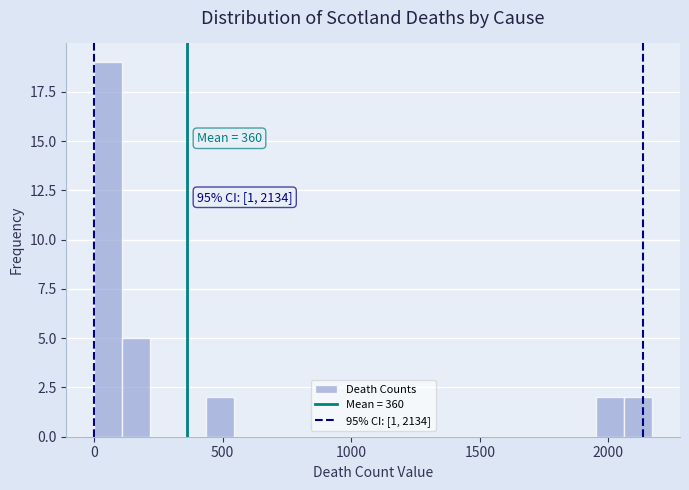

Read against the x-axis, roughly where is the centre of the tallest bar?

50